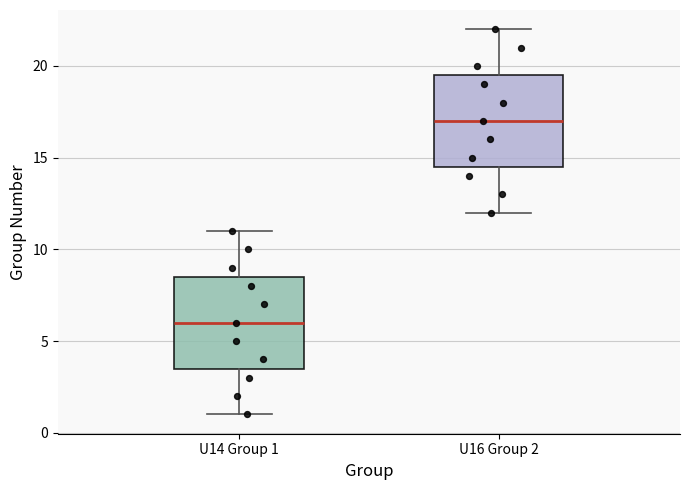

Reading left to right, transcribe this box plot: for each box, give where its median line is, the range the box spans, and where its two whiskers end, as read against the y-axis. The values are not printed on the chart, so give them approximately, as read against the axis.

U14 Group 1: median 6.0, box 3.5 to 8.5, whiskers 1.0 to 11.0
U16 Group 2: median 17.0, box 14.5 to 19.5, whiskers 12.0 to 22.0